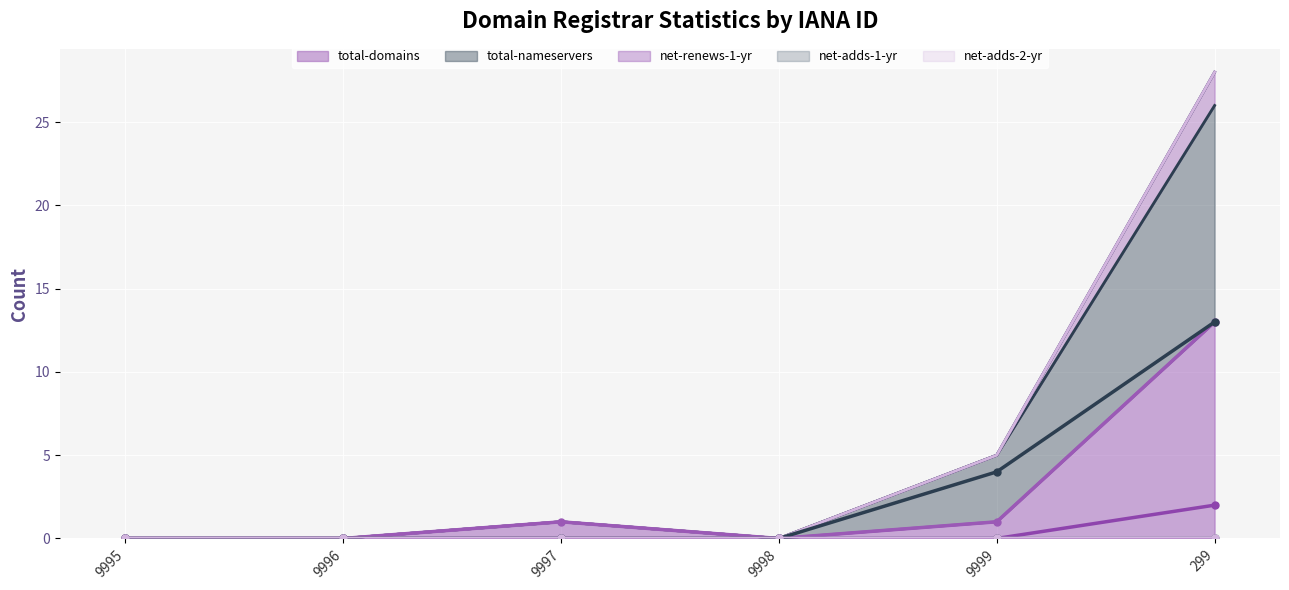

True or false: total-domains and total-nameservers intersect in this chart.

False